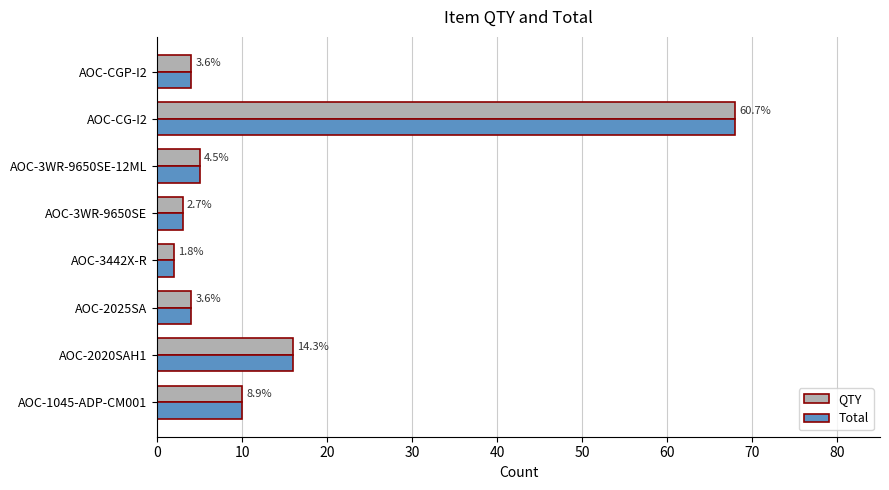

What is the difference between the maximum and minimum values in the QTY series?

66